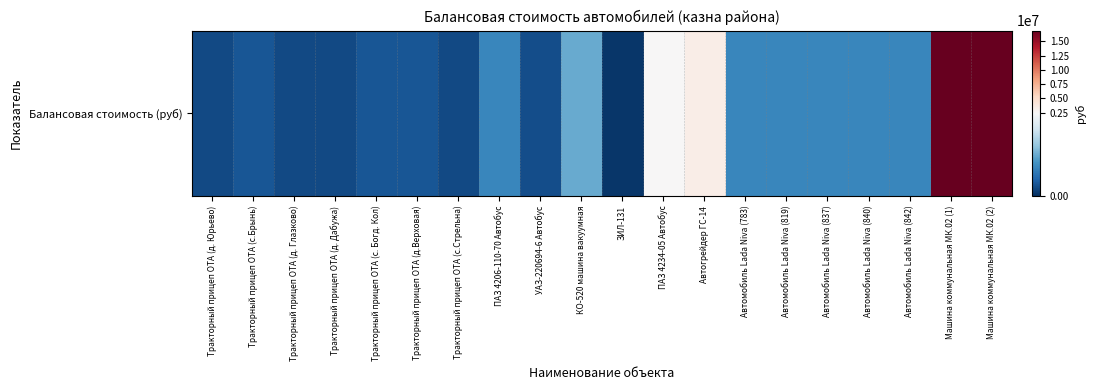

Approximately how many times larger is the value at Тракторный прицеп ОТА (д. Юрьево) compared to Тракторный прицеп ОТА (д. Дабужа)?

1.0